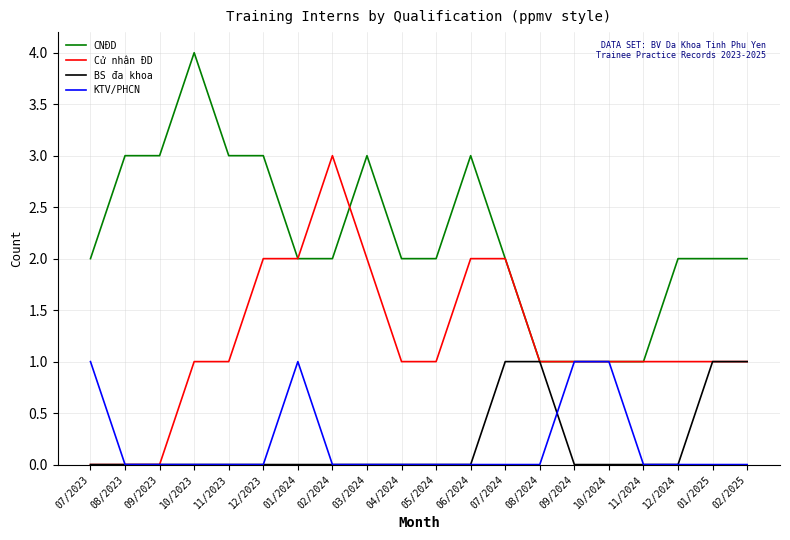

What is the spread (max minus min) of values at 09/2023?

3